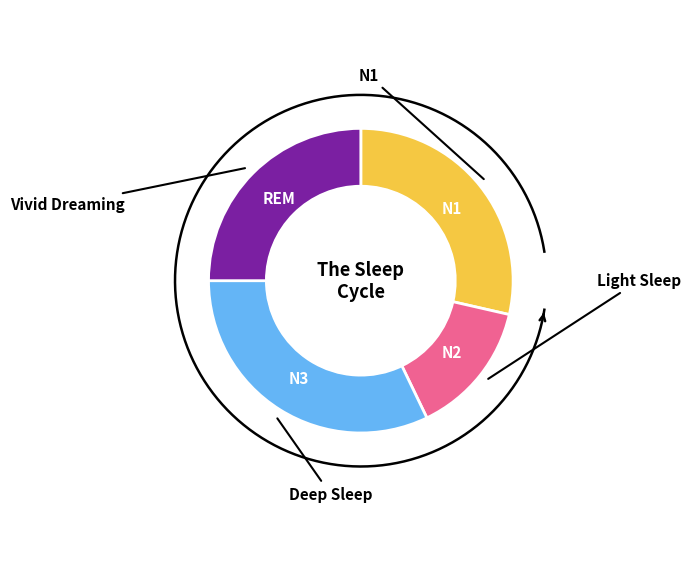

Does any single category account for the majority?

No